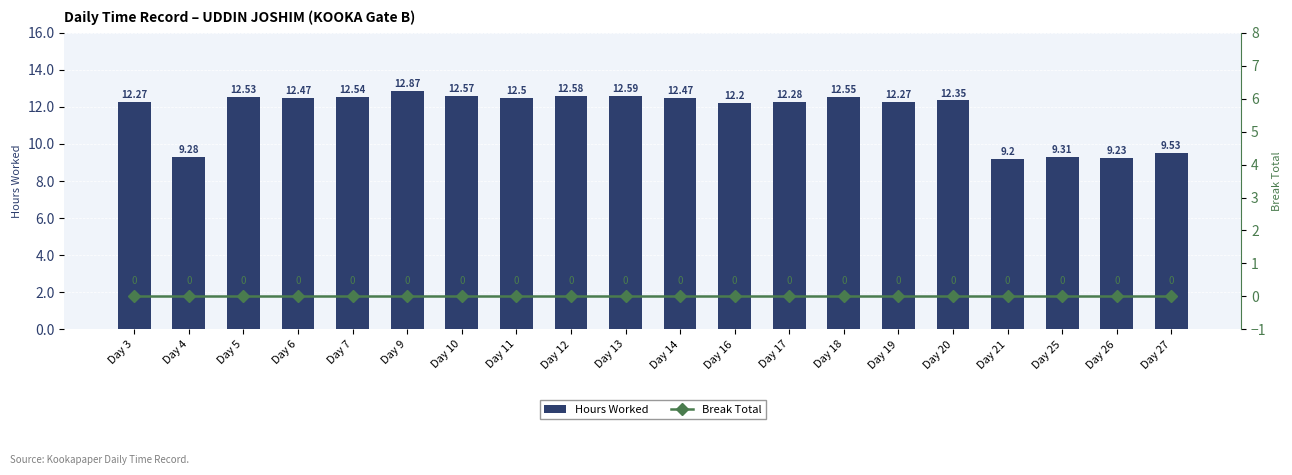

Rank the series by their average value, from highest to lowest.

Hours Worked, Break Total